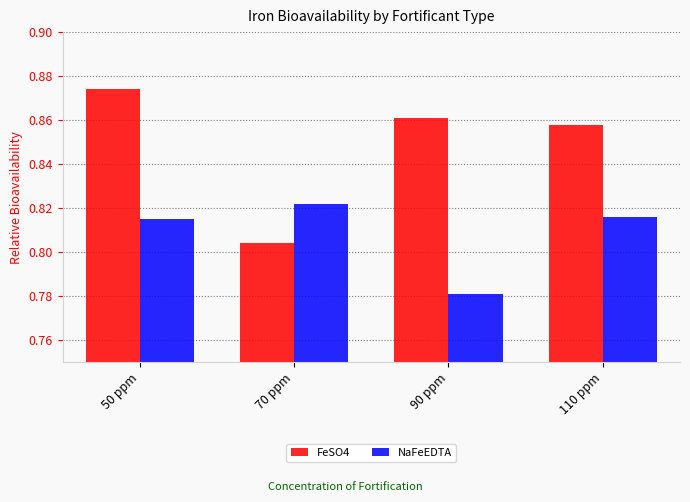

Which series has the largest range (max minus min)?

FeSO4